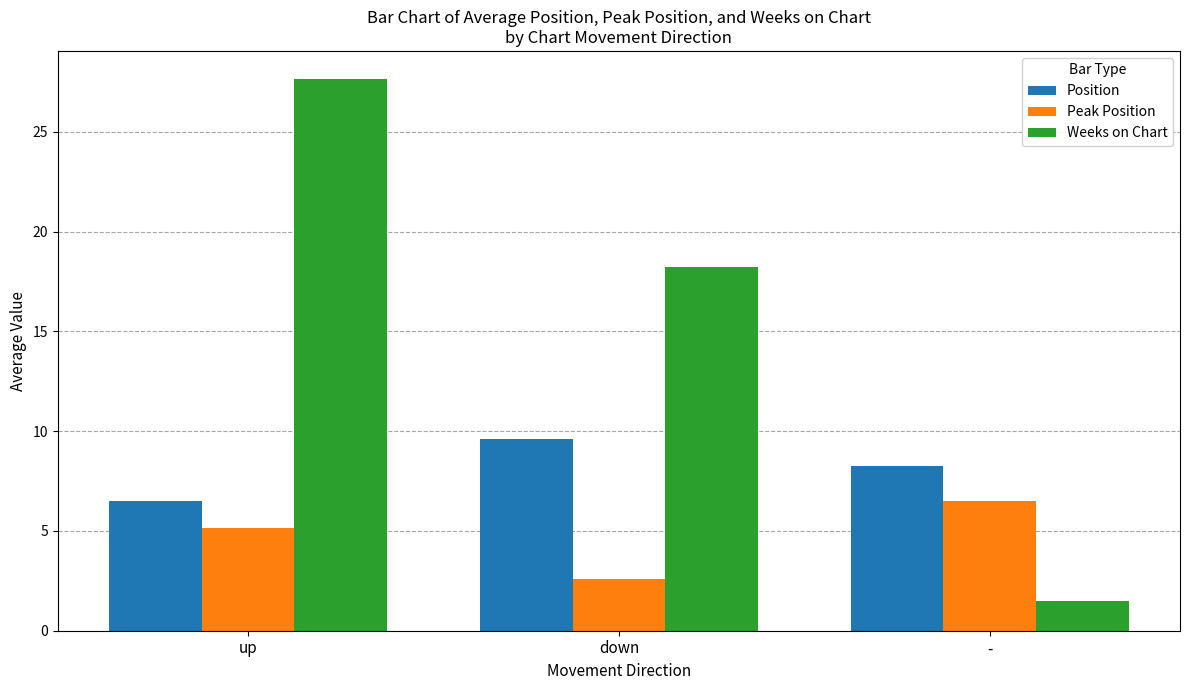

Between up and down, which series saw the biggest shift?

Weeks on Chart